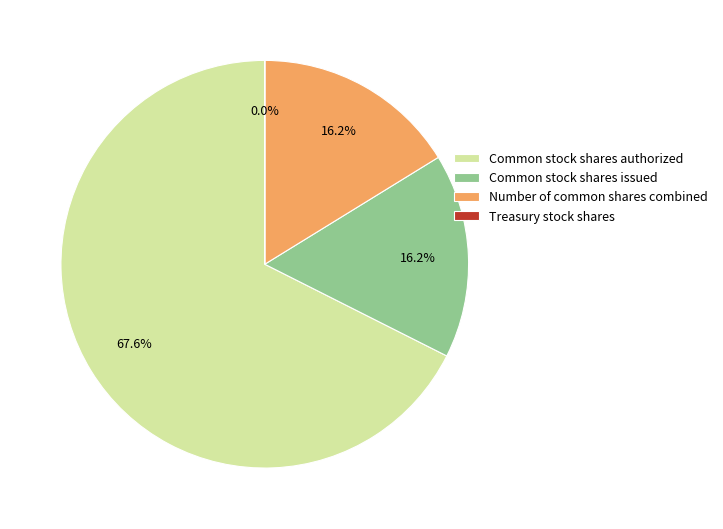

Which category has the biggest portion of the pie?

Common stock shares authorized